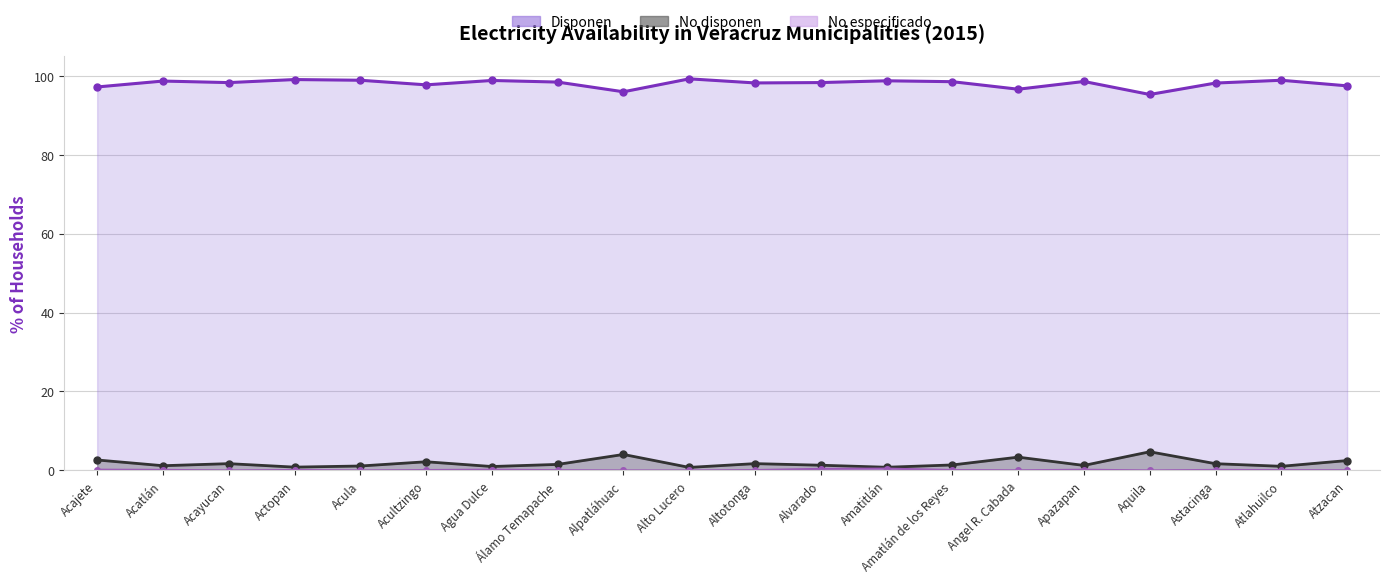

True or false: No disponen (line) and No especificado (line) intersect in this chart.

False